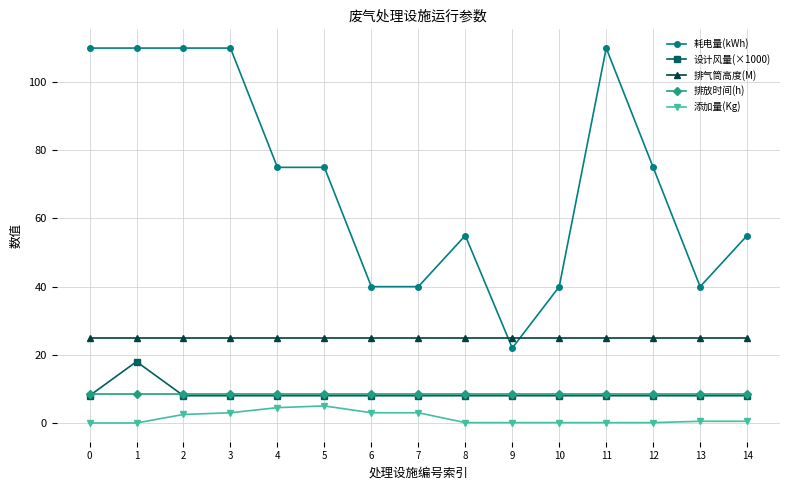

Which series changed the most between 2 and 4?

耗电量(kWh)